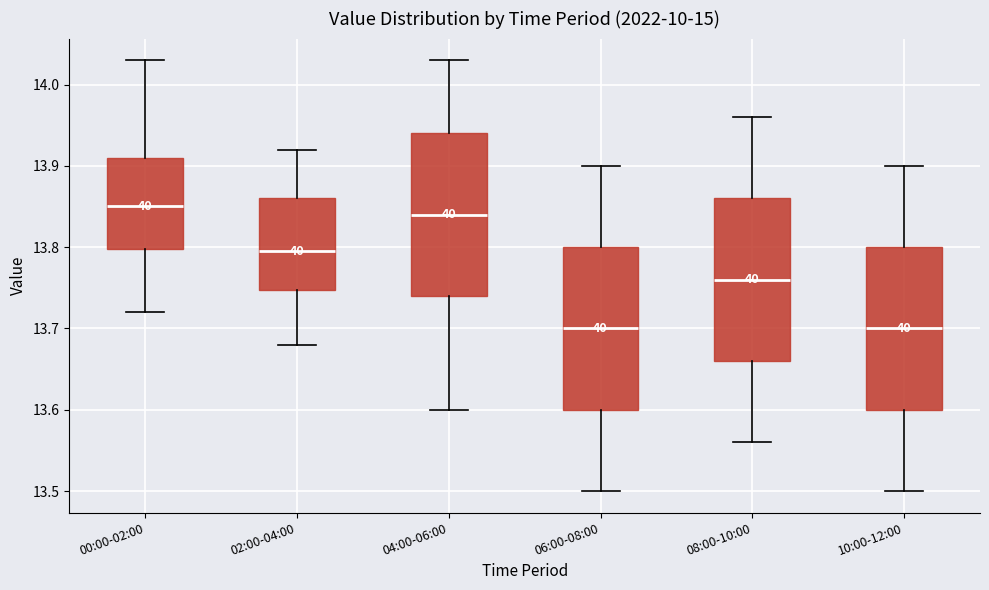

Reading left to right, transcribe this box plot: for each box, give where its median line is, the range the box spans, and where its two whiskers end, as read against the y-axis. The values are not printed on the chart, so give them approximately, as read against the axis.

00:00-02:00: median 13.85, box 13.80 to 13.91, whiskers 13.72 to 14.03
02:00-04:00: median 13.80, box 13.75 to 13.86, whiskers 13.68 to 13.92
04:00-06:00: median 13.84, box 13.74 to 13.94, whiskers 13.60 to 14.03
06:00-08:00: median 13.70, box 13.60 to 13.80, whiskers 13.50 to 13.90
08:00-10:00: median 13.76, box 13.66 to 13.86, whiskers 13.56 to 13.96
10:00-12:00: median 13.70, box 13.60 to 13.80, whiskers 13.50 to 13.90